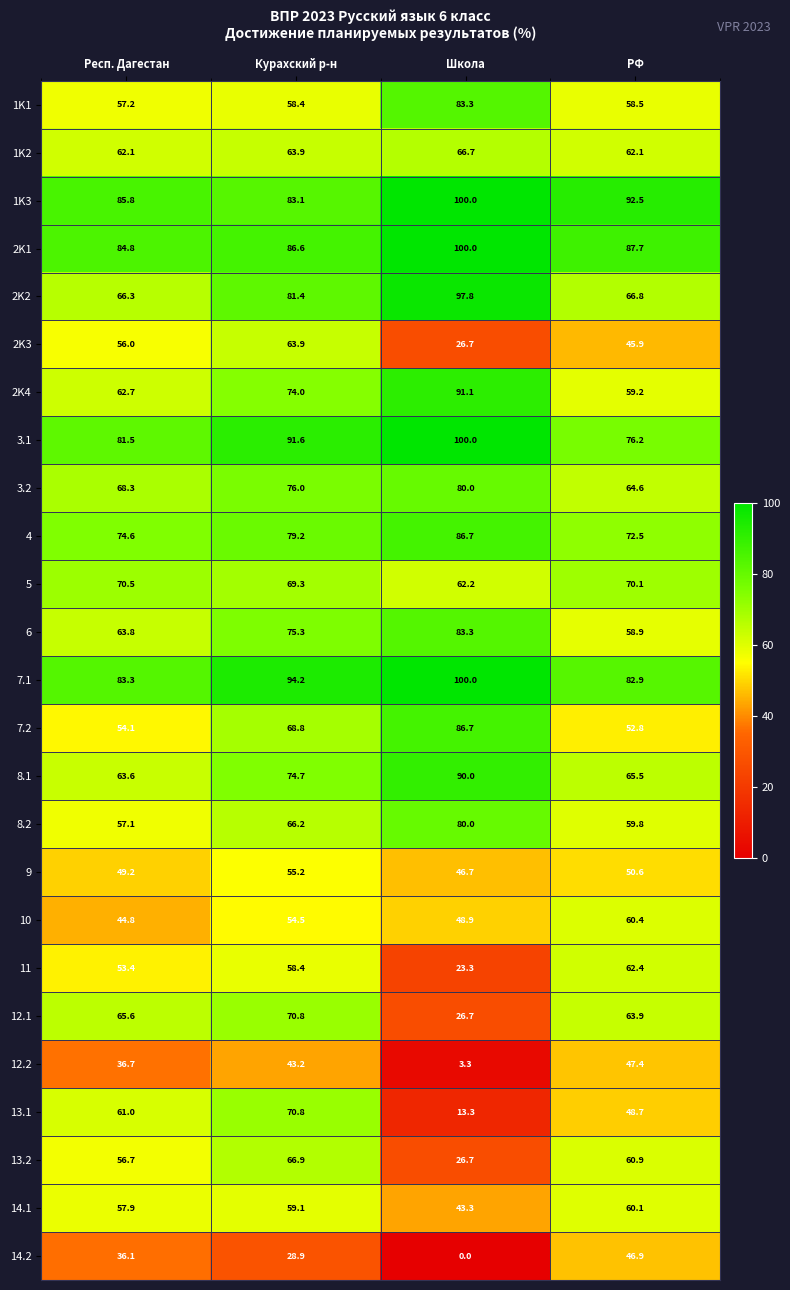

At which label is 12.2 closest to 25?

Респ. Дагестан